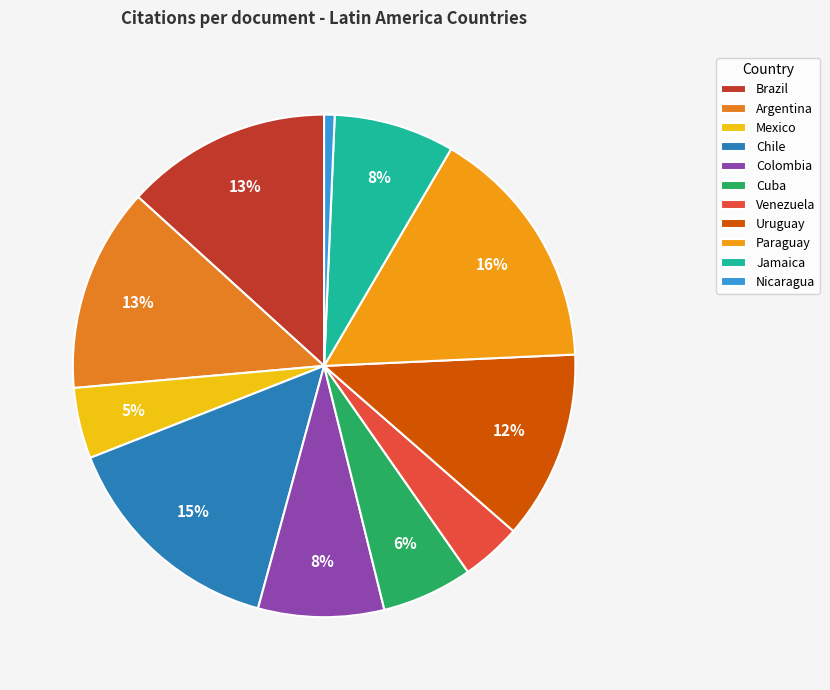

How many segments does this pie chart have?

11